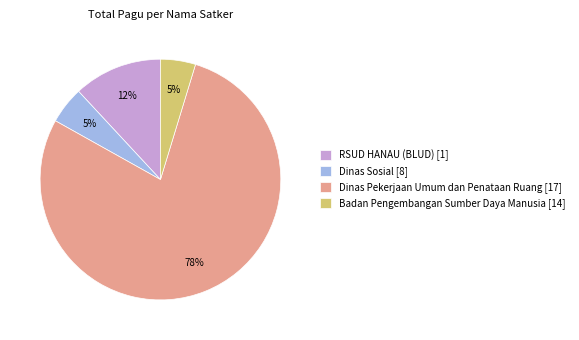

Count the number of slices in the pie.

4